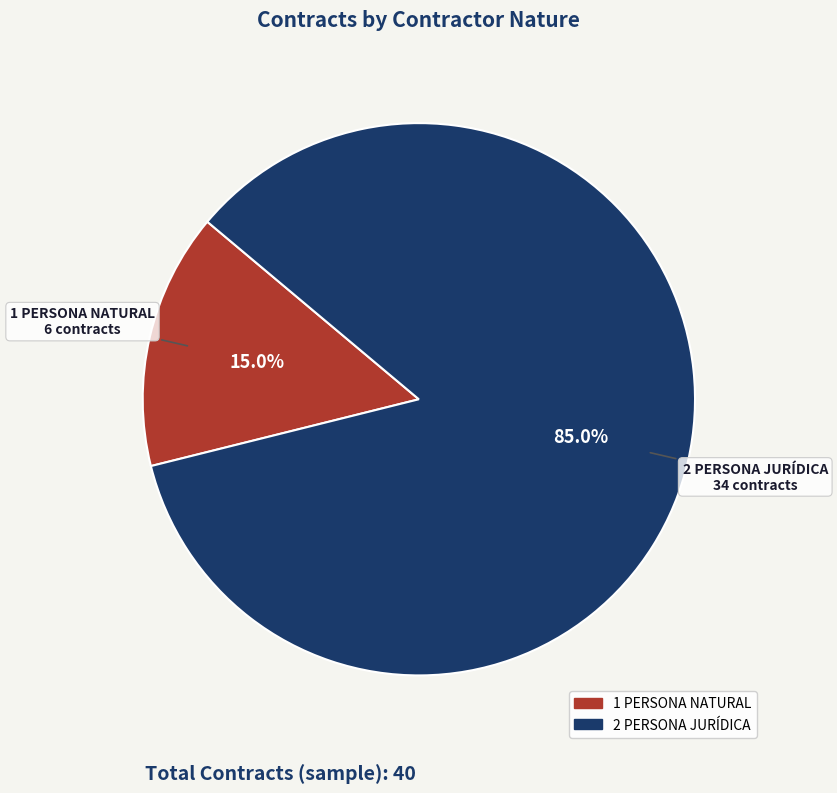

To the nearest percent, what portion does 1 PERSONA NATURAL represent?

15%